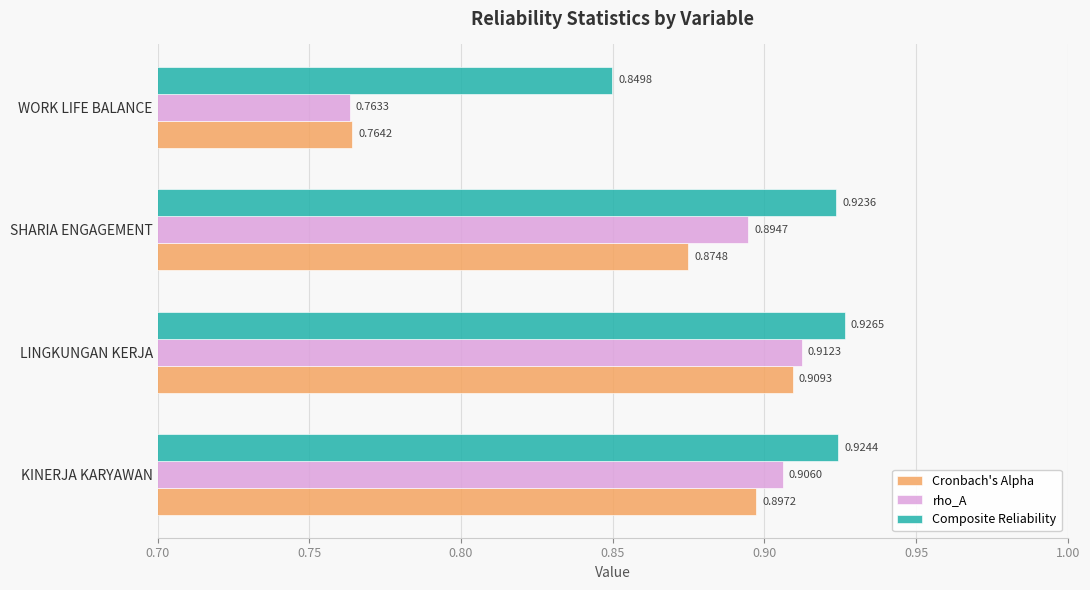

Count the Composite Reliability values in the range 0 to 1.

4